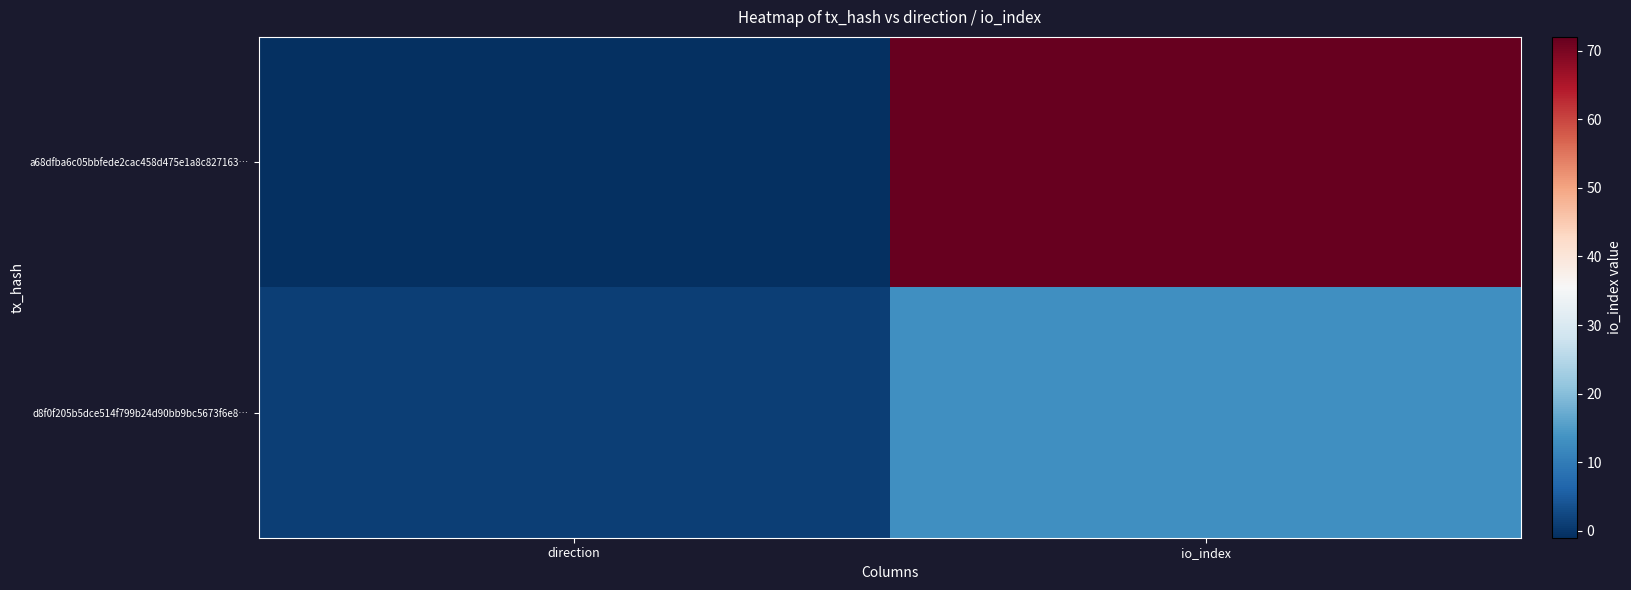

Rank the series at direction from lowest to highest value.

a68dfba6c05bbfede2cac458d475e1a8c827163…, d8f0f205b5dce514f799b24d90bb9bc5673f6e8…